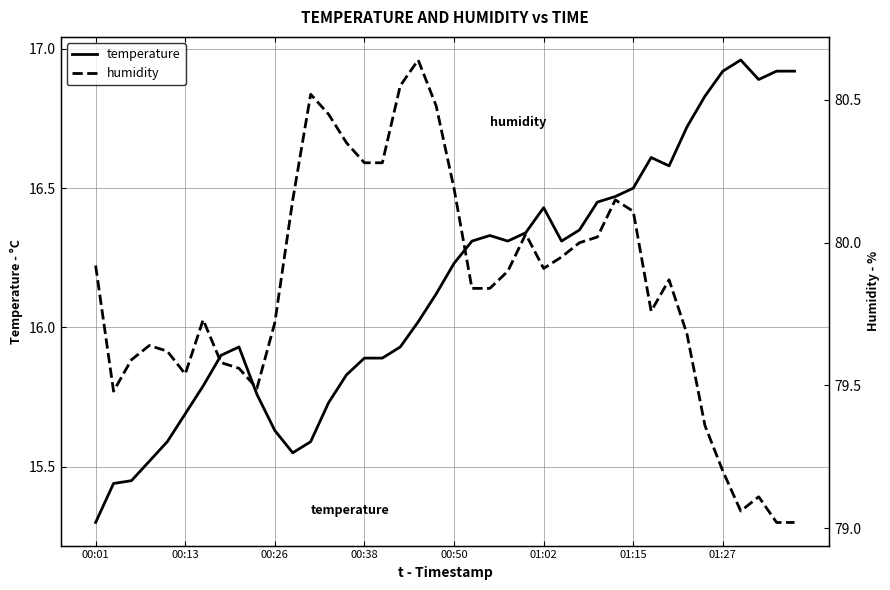

How many lines are shown in the chart?

2